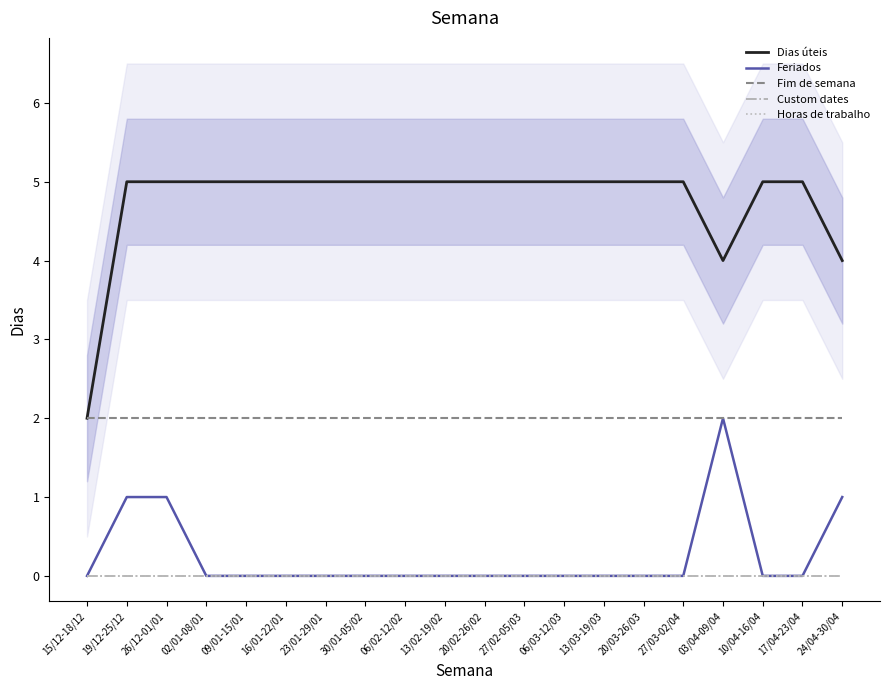

True or false: Dias úteis and Horas de trabalho cross at least once.

False